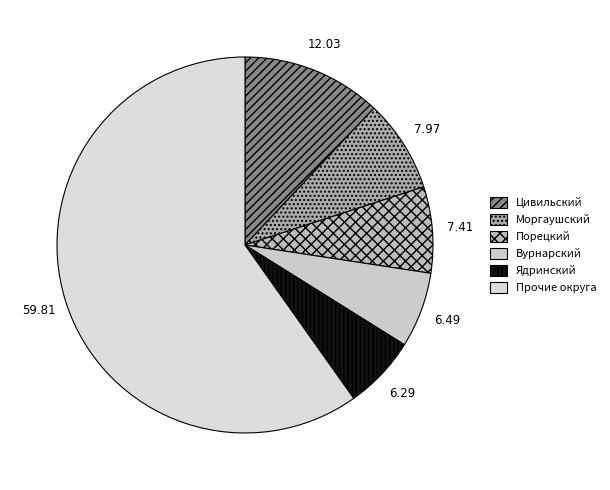

Count the number of slices in the pie.

6